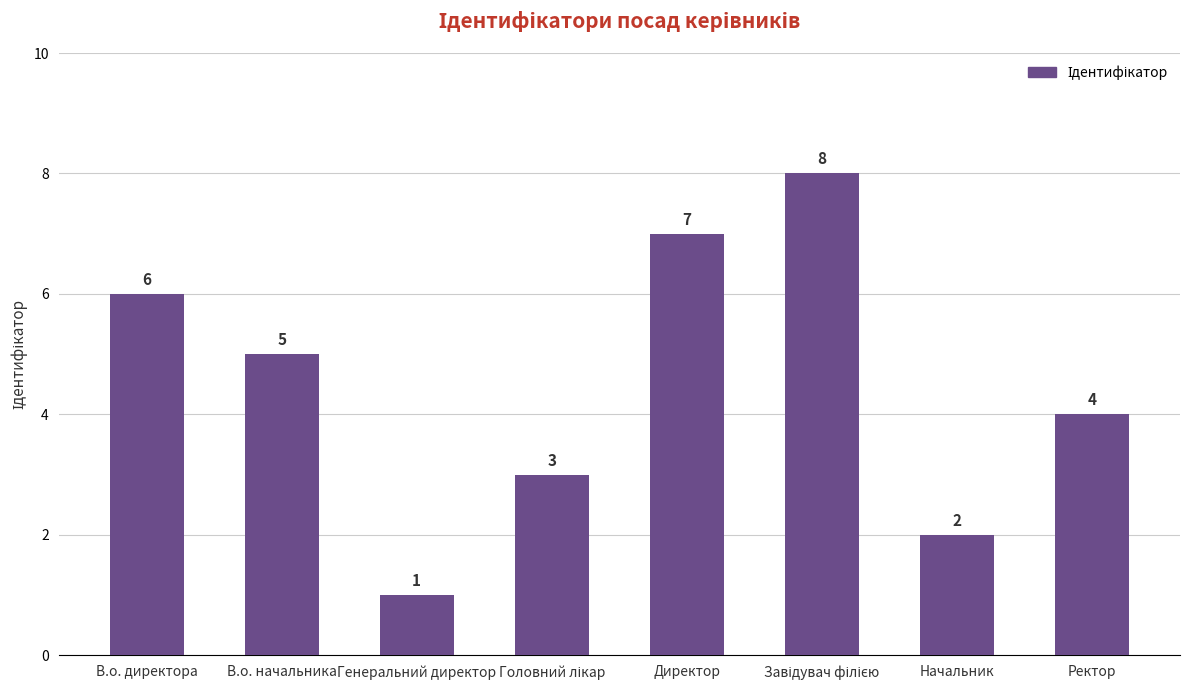

What is the value of the 1st bar from the left?

6